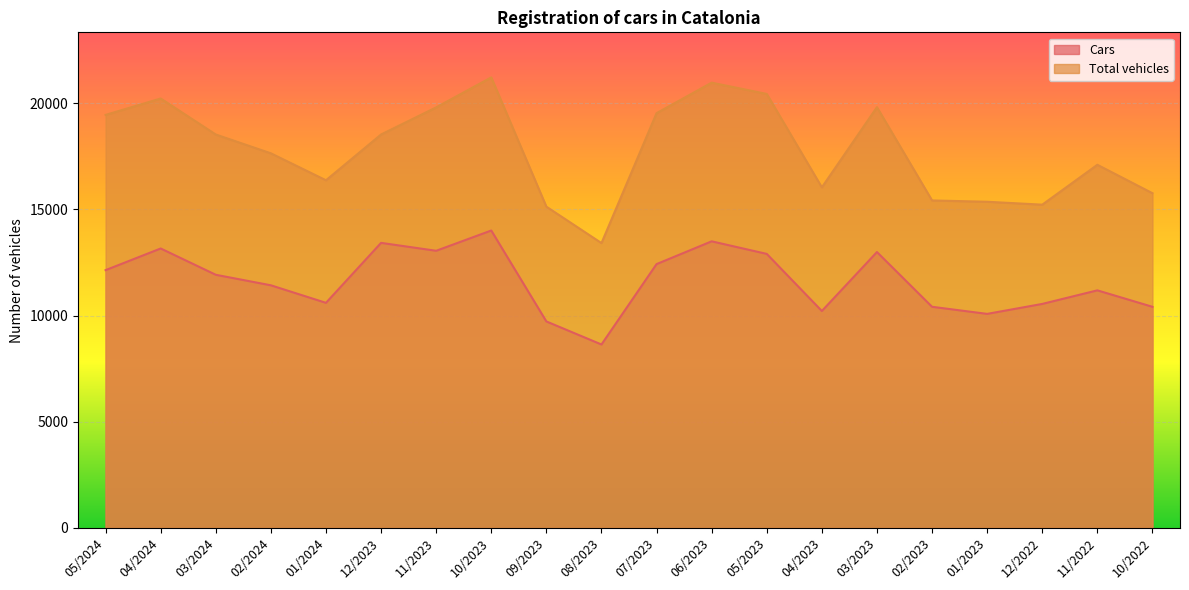

The value of Cars at 12/2023 is 6442. True or false?

False